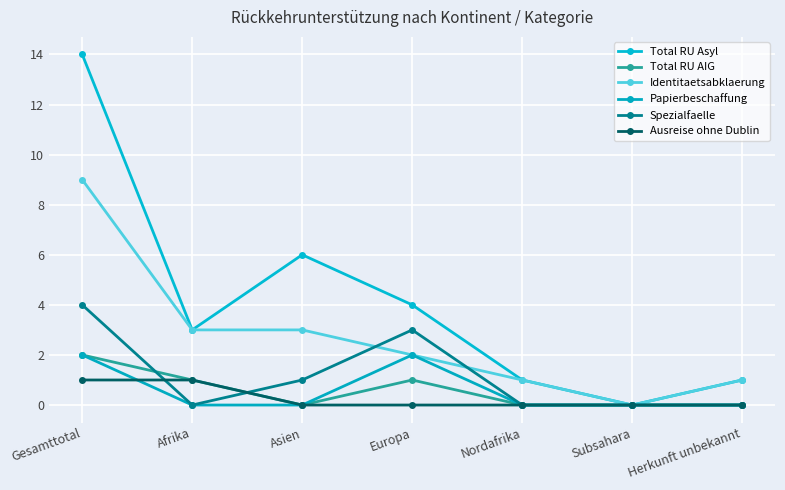

Which series has the largest range (max minus min)?

Total RU Asyl